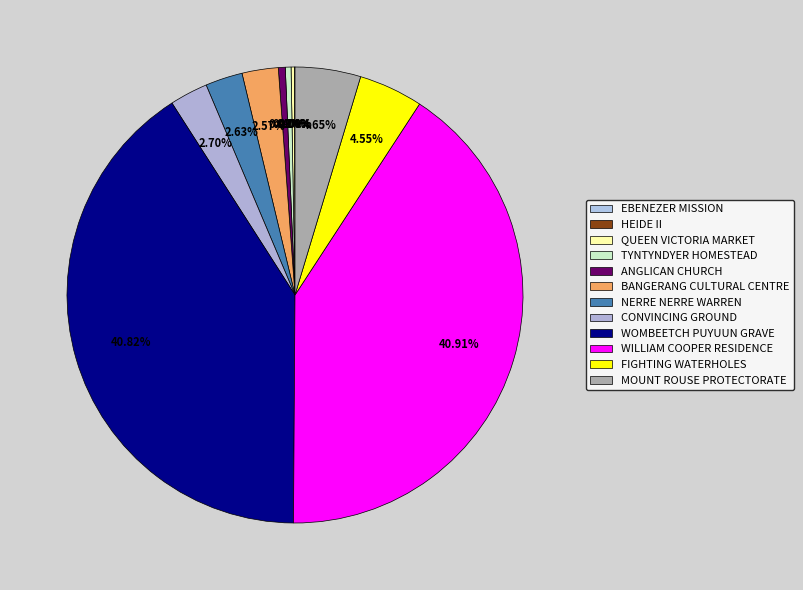

How many segments does this pie chart have?

12